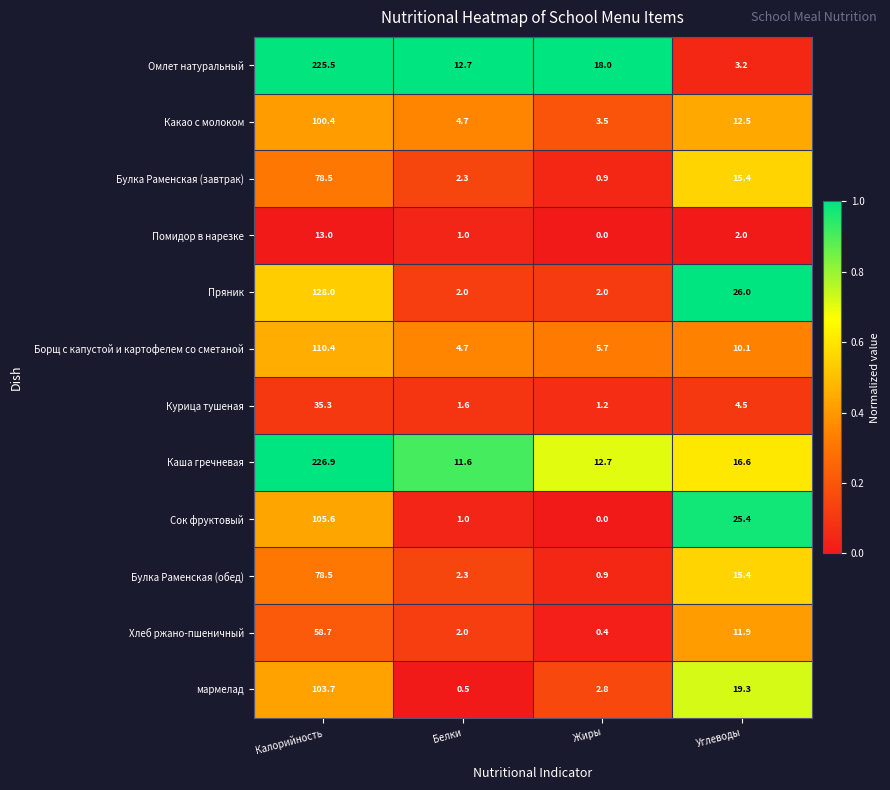

What is the difference between the second highest and second lowest values in the Булка Раменская (обед) series?

13.1